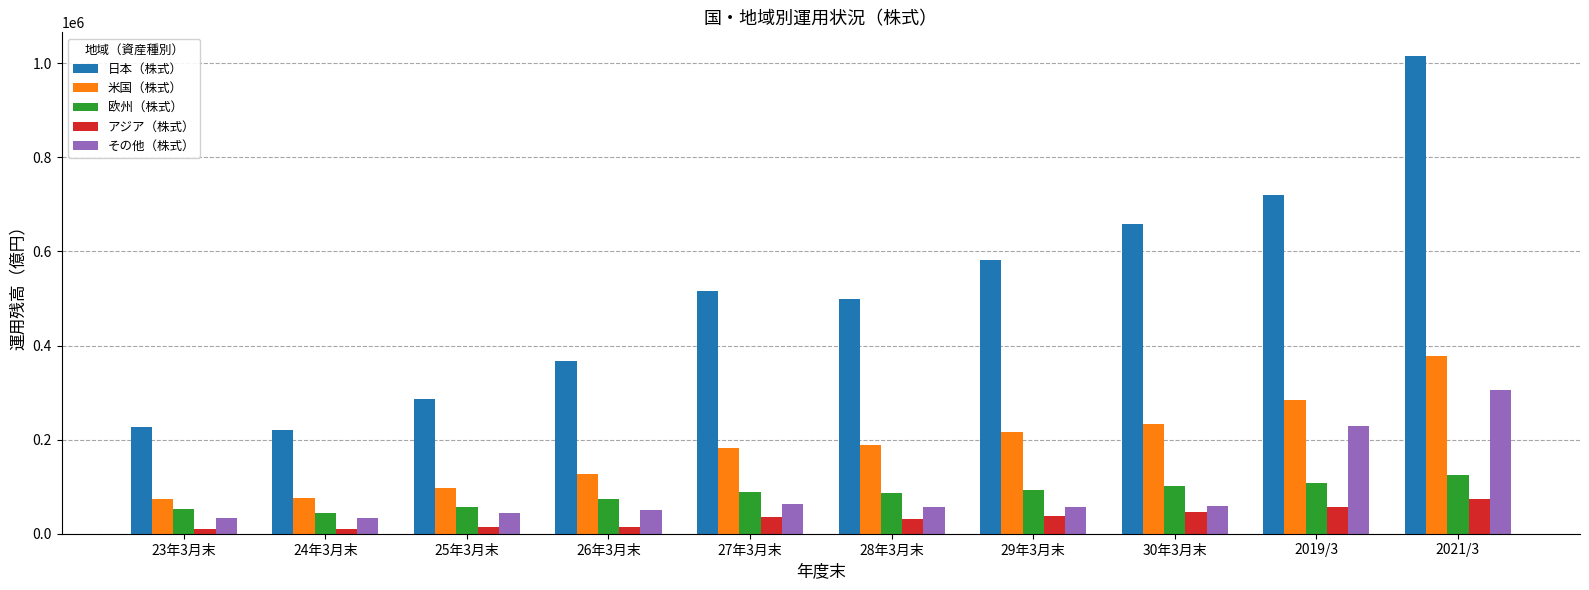

What is the value of the 日本（株式） bar at the 6th from the left?

498555.6